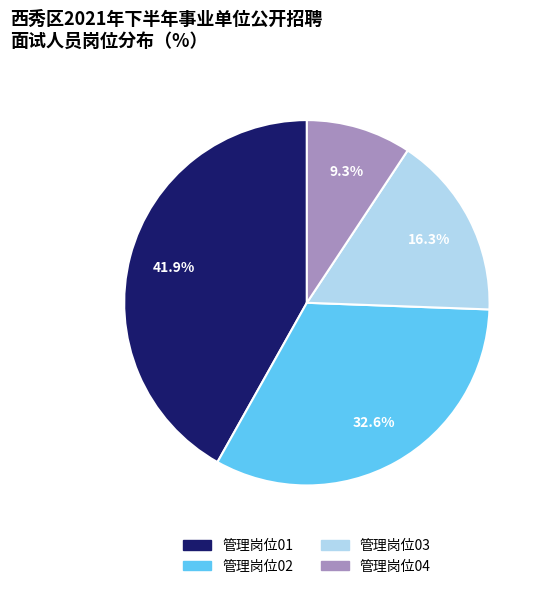

True or false: 管理岗位02 accounts for 33% of the total.

True